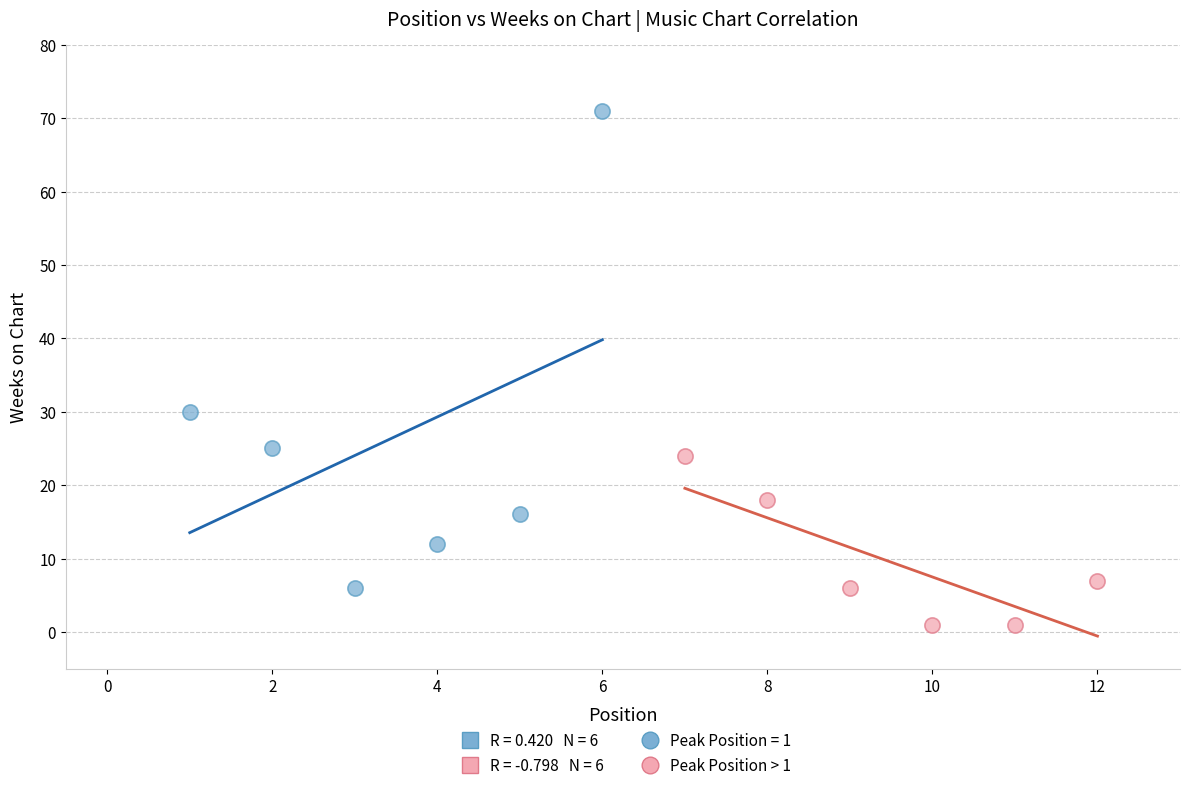

Which series has the largest Y range (max minus min)?

Peak Position = 1